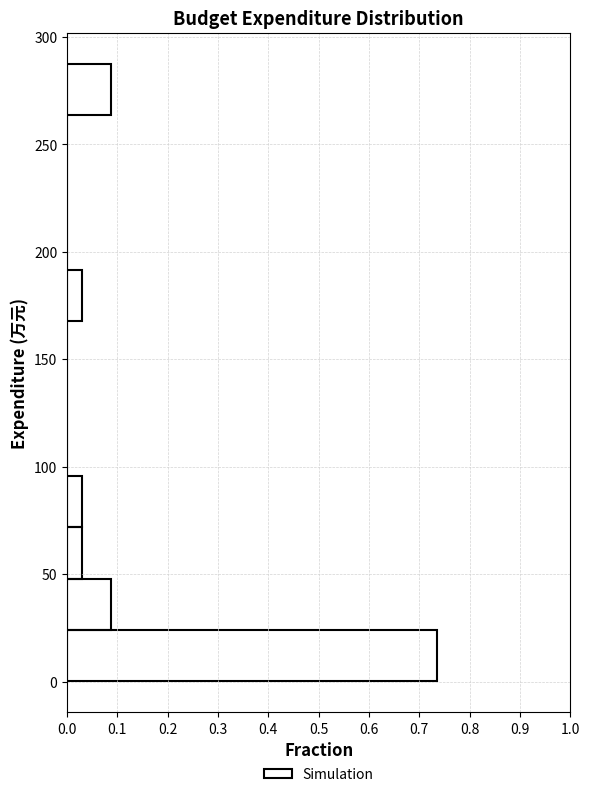

Reading bottom to top, list every bar in this chart as the range it spans on the y-axis followed by its length. Neither the bar edges nor the lengths are printed on the chart, so give them approximately, as read against the axes.

0 to 25: 0.74
25 to 50: 0.09
50 to 70: 0.03
70 to 95: 0.03
95 to 120: 0
120 to 145: 0
145 to 170: 0
170 to 190: 0.03
190 to 215: 0
215 to 240: 0
240 to 265: 0
265 to 290: 0.09